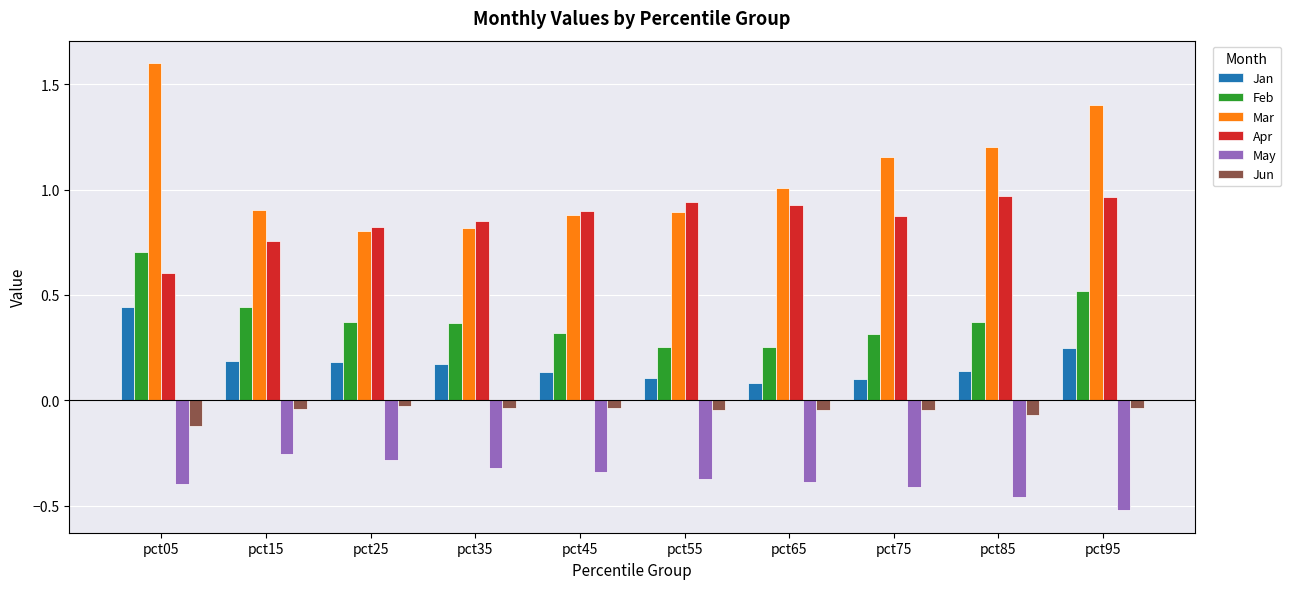

Which category has the lowest value in the Apr series?

pct05